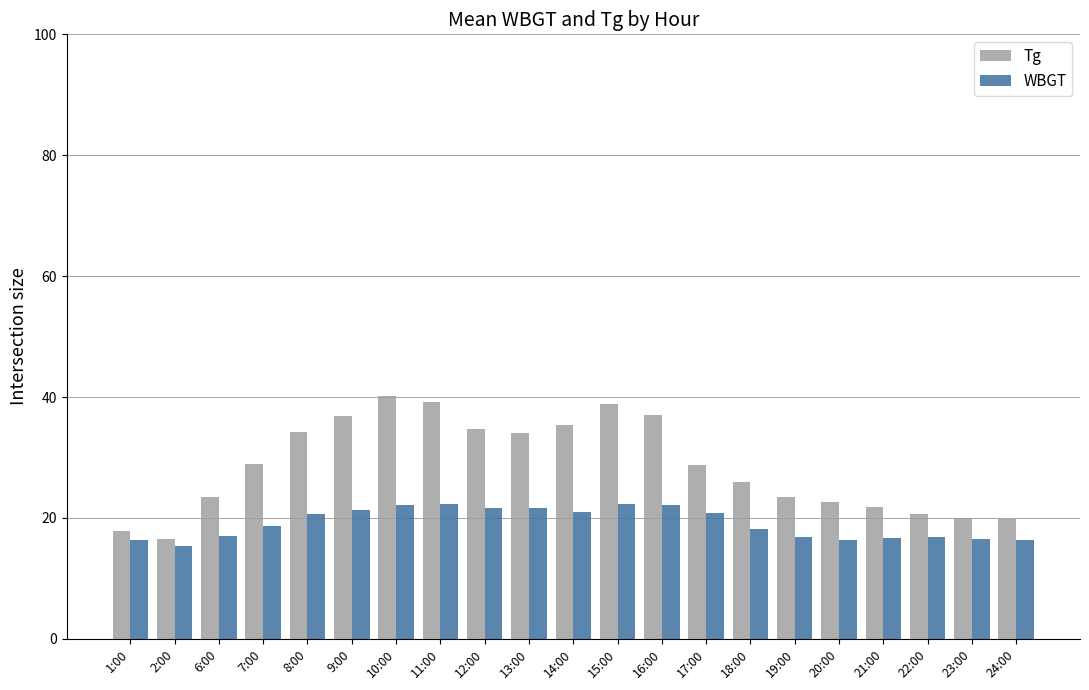

The value of Tg at 9:00 is 19.6. True or false?

False